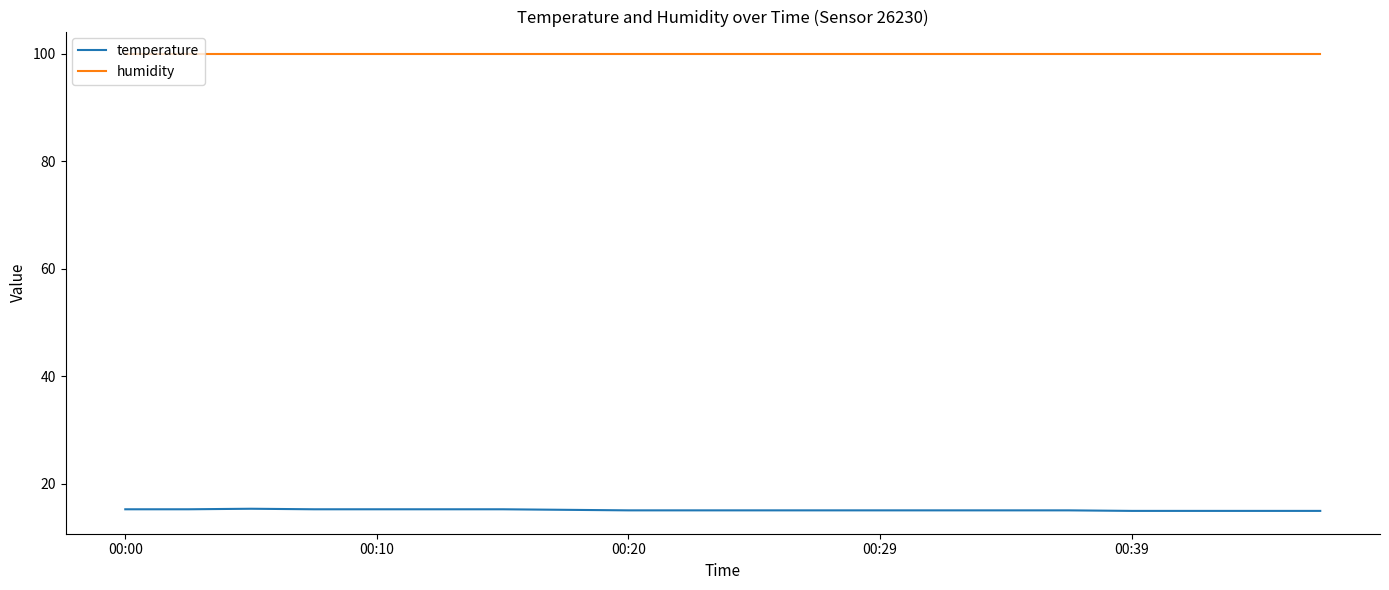

What is the highest value of the temperature series?

15.3